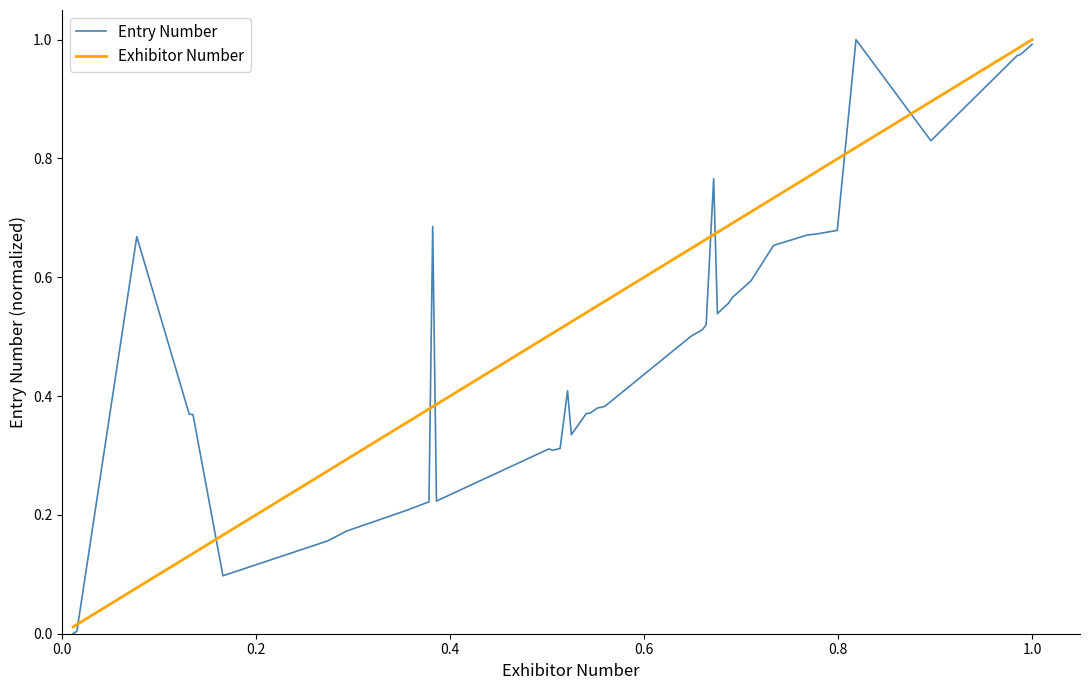

How many series are shown in this chart?

2